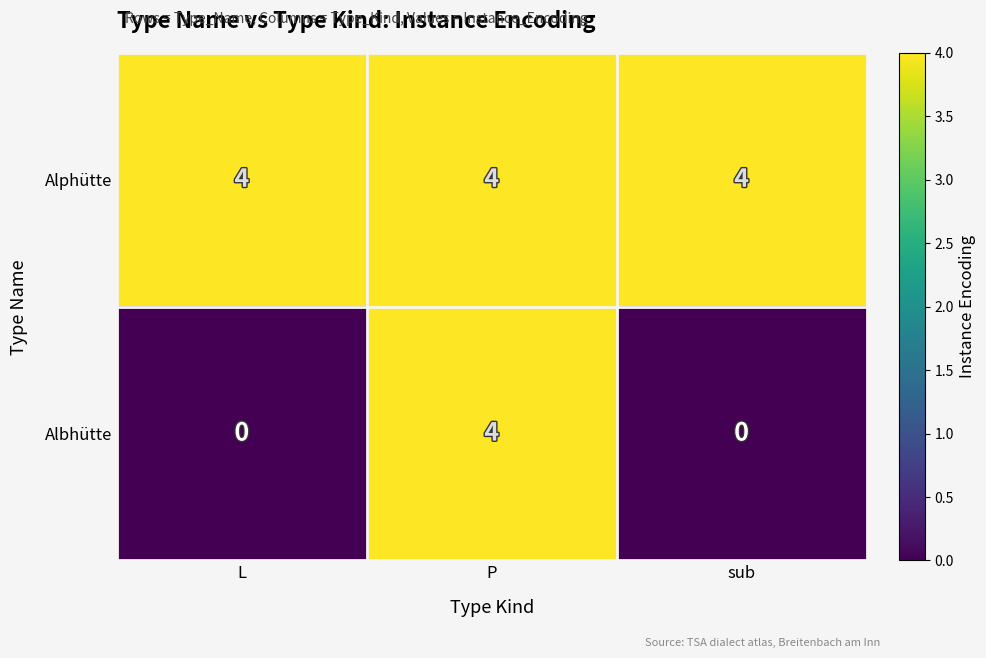

What is the spread (max minus min) of values at L?

4